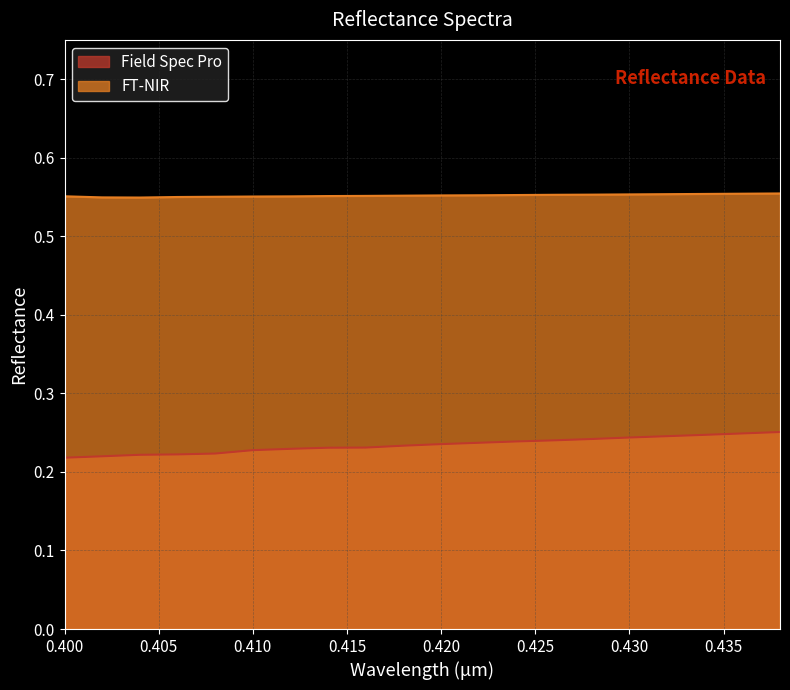

Which series has the largest range (max minus min)?

Field Spec Pro